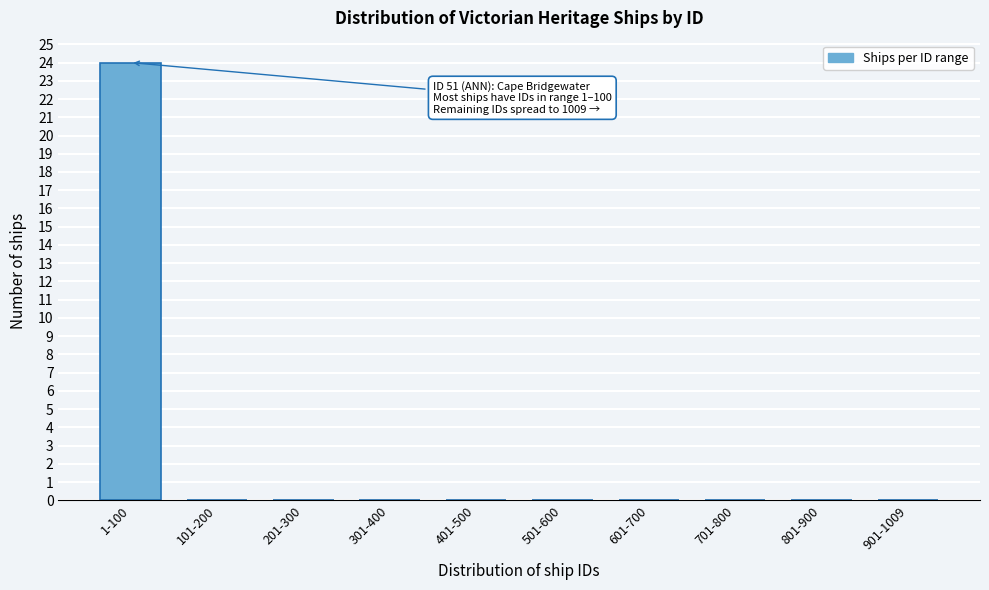

Reading right to left, transcribe all the data shown in this chart.

901-1009=0	801-900=0	701-800=0	601-700=0	501-600=0	401-500=0	301-400=0	201-300=0	101-200=0	1-100=24